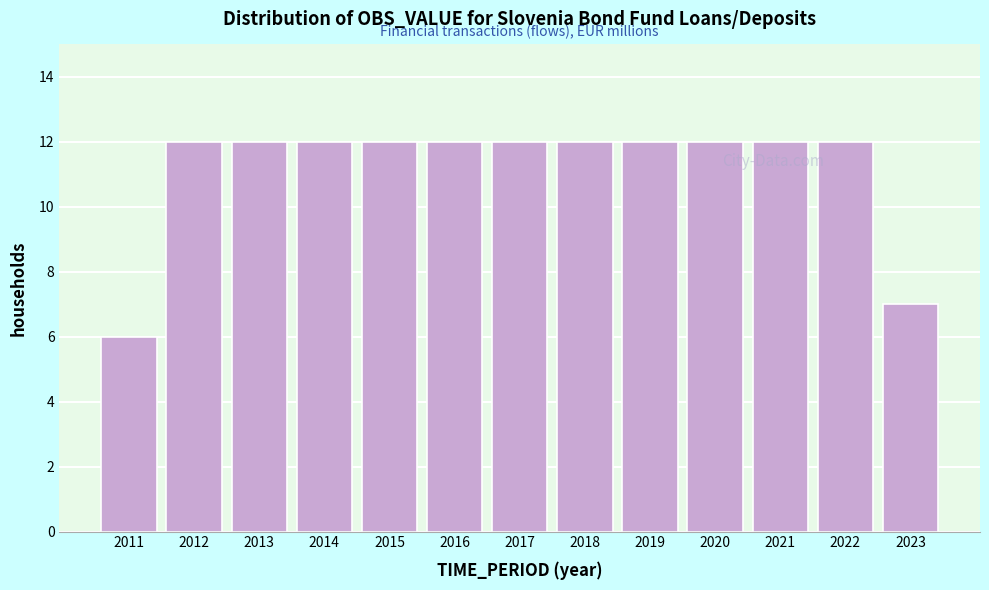

Reading left to right, what are all the values shown in this chart?

6	12	12	12	12	12	12	12	12	12	12	12	7